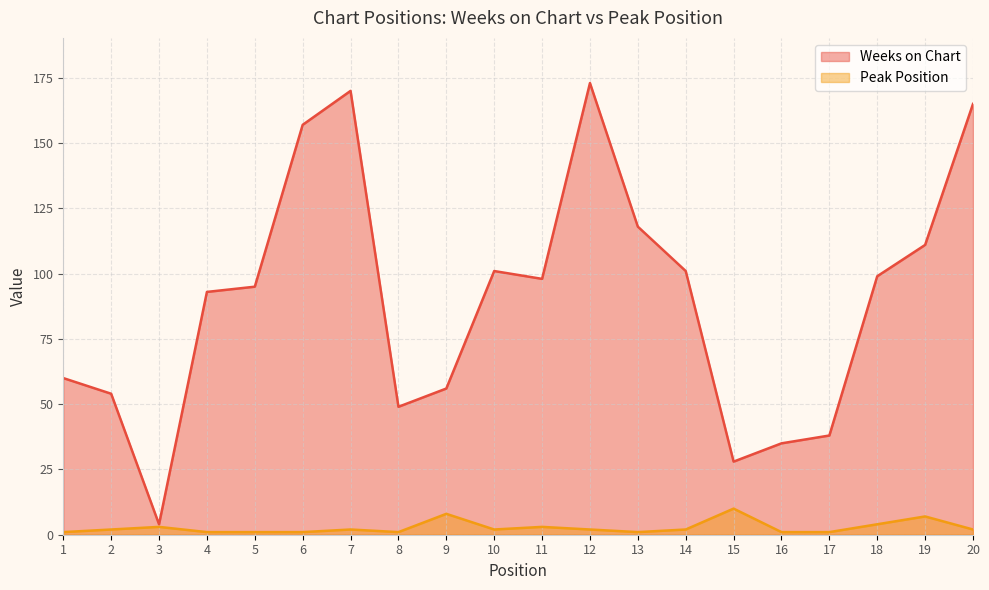

At 14, list the series in order from largest to smallest.

Weeks on Chart, Peak Position